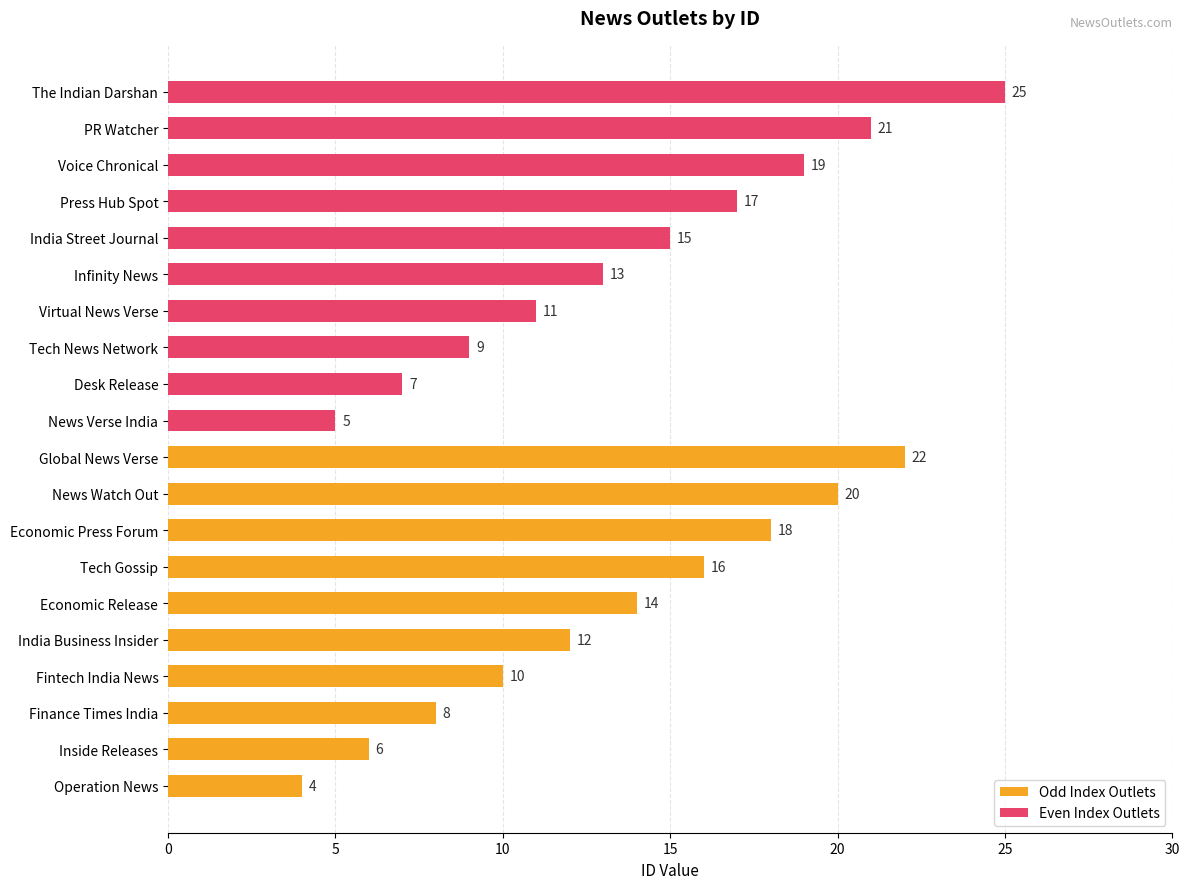

What are all the series names shown in the legend?

Odd Index Outlets, Even Index Outlets